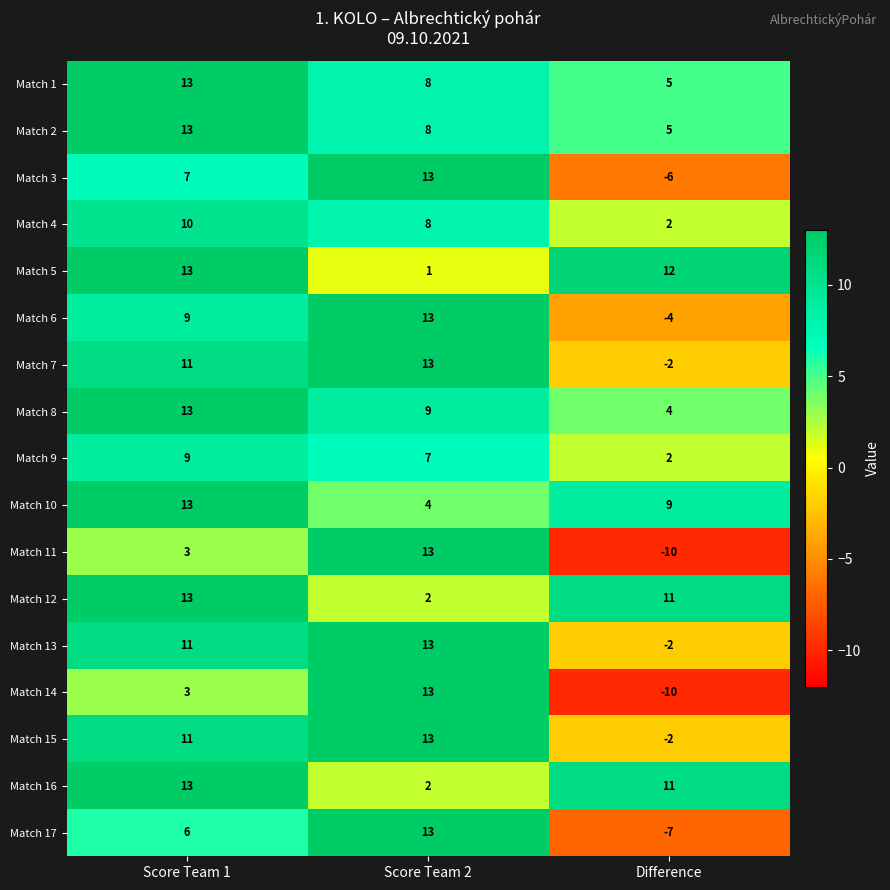

What is the sum of all Match 12 values?

26